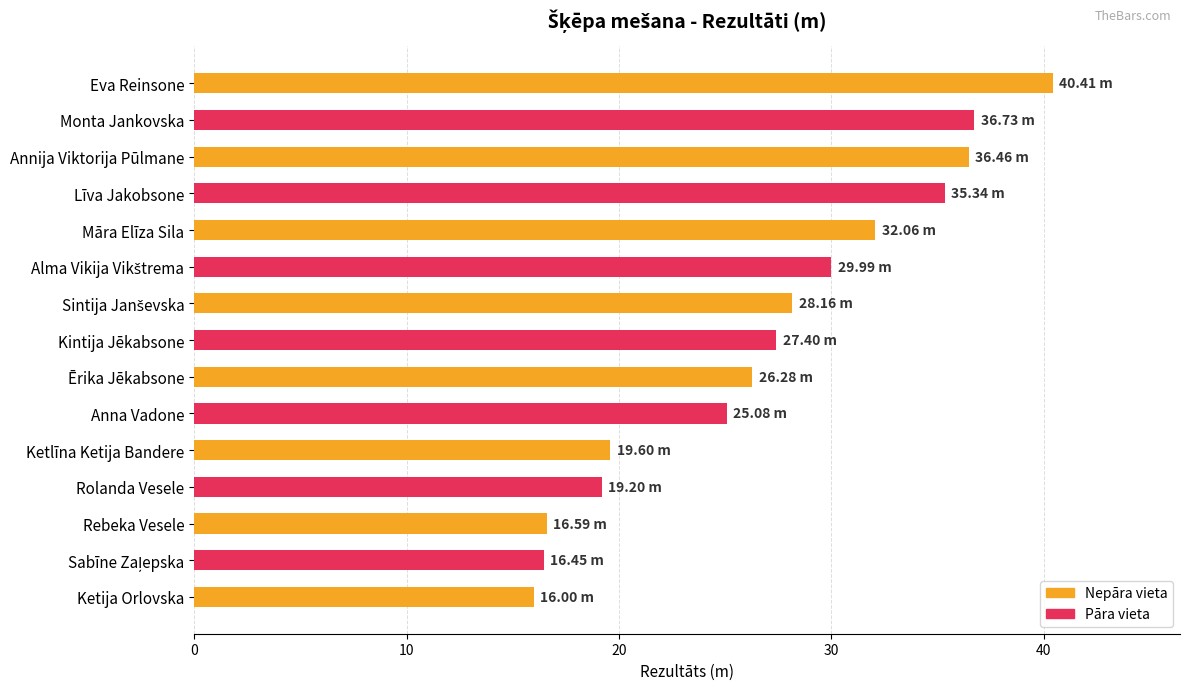

What is the difference between the values at Māra Elīza Sila and Annija Viktorija Pūlmane?

4.4